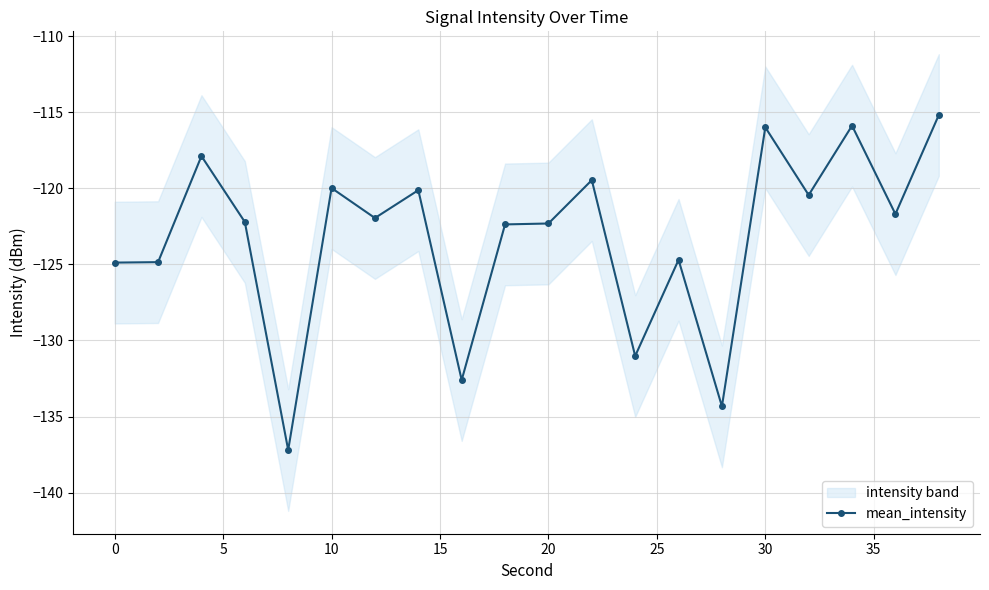

How many lines are shown in the chart?

1